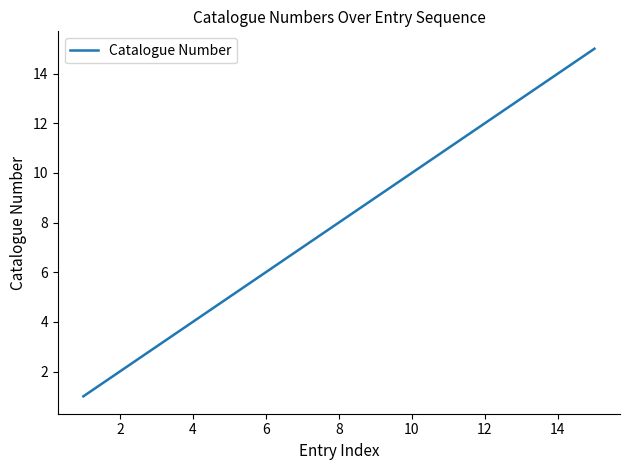

What is the difference between the maximum and minimum values?

14